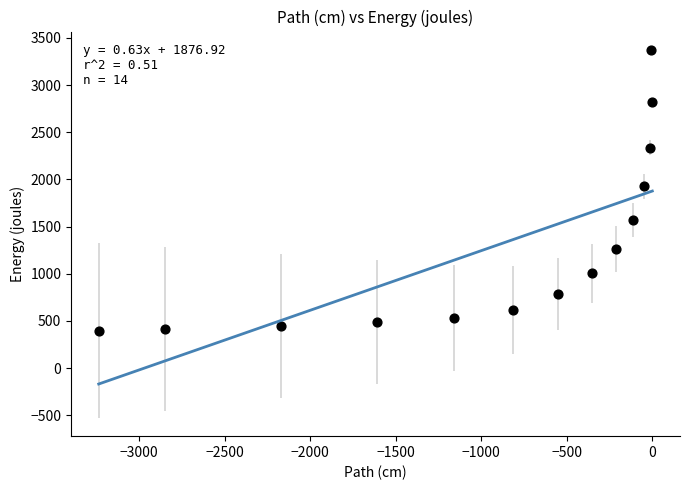

What is the range of Y values (max minus min)?

2974.5